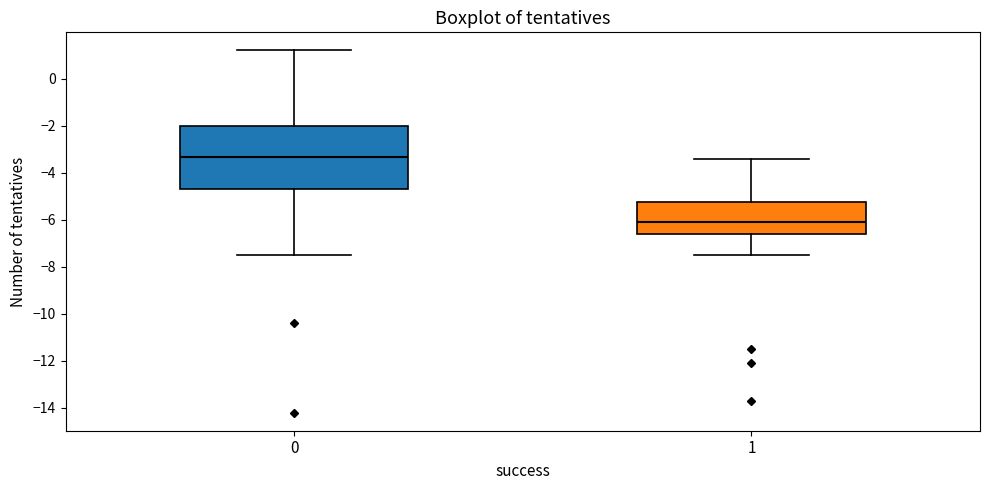

Where does the upper whisker of the box at x = 0 end on the y-axis? The values are not printed on the chart, so give them approximately, as read against the axis.

1.2